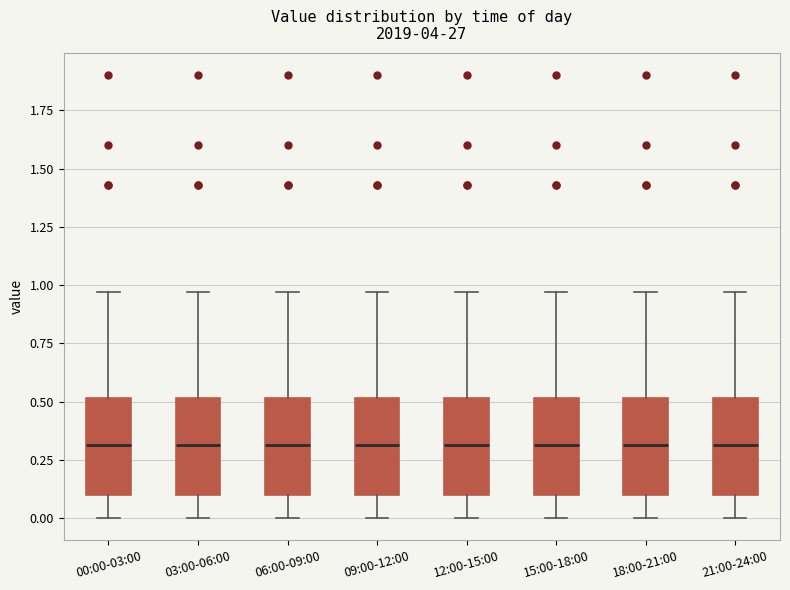

Reading left to right, read every box against the y-axis: the position of its median line, the range the box covers, and the ends of its whiskers. The values are not printed on the chart, so give them approximately, as read against the axis.

00:00-03:00: median 0.30, box 0.10 to 0.50, whiskers 0.00 to 0.95
03:00-06:00: median 0.30, box 0.10 to 0.50, whiskers 0.00 to 0.95
06:00-09:00: median 0.30, box 0.10 to 0.50, whiskers 0.00 to 0.95
09:00-12:00: median 0.30, box 0.10 to 0.50, whiskers 0.00 to 0.95
12:00-15:00: median 0.30, box 0.10 to 0.50, whiskers 0.00 to 0.95
15:00-18:00: median 0.30, box 0.10 to 0.50, whiskers 0.00 to 0.95
18:00-21:00: median 0.30, box 0.10 to 0.50, whiskers 0.00 to 0.95
21:00-24:00: median 0.30, box 0.10 to 0.50, whiskers 0.00 to 0.95